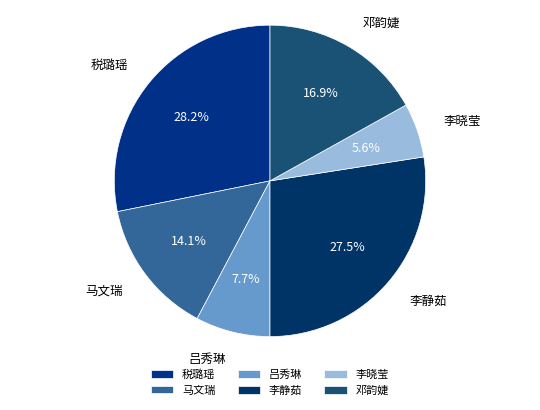

Between 邓韵婕 and 李静茹, which is larger?

李静茹